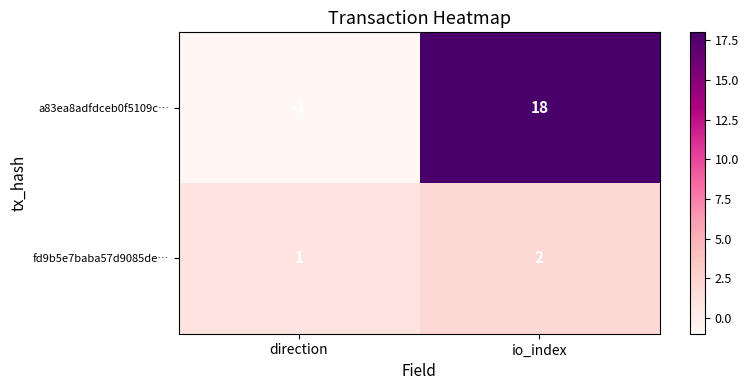

At which category is the sum across all series the highest?

io_index